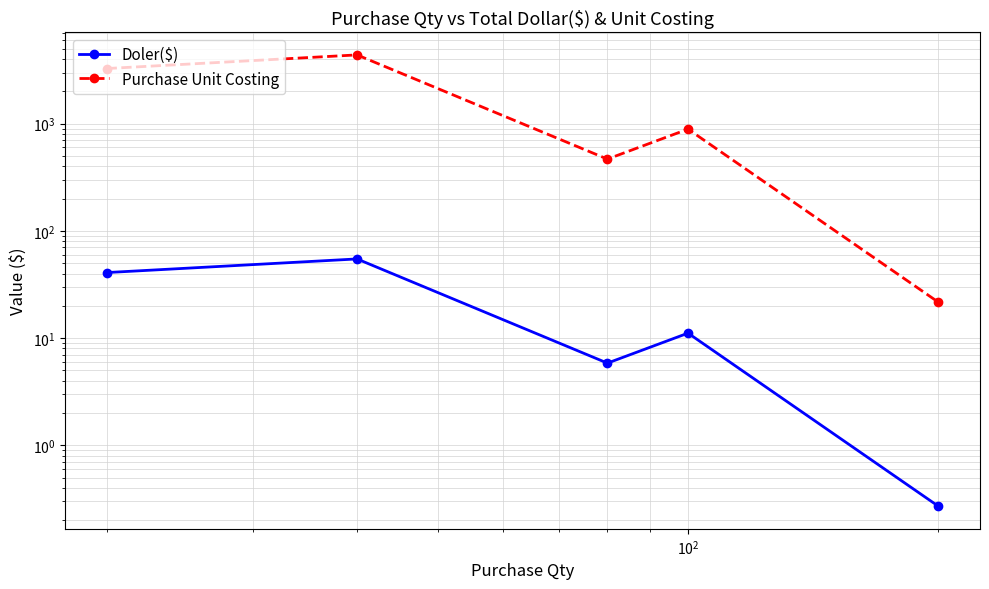

How many data points in Purchase Unit Costing are less than 889?

2